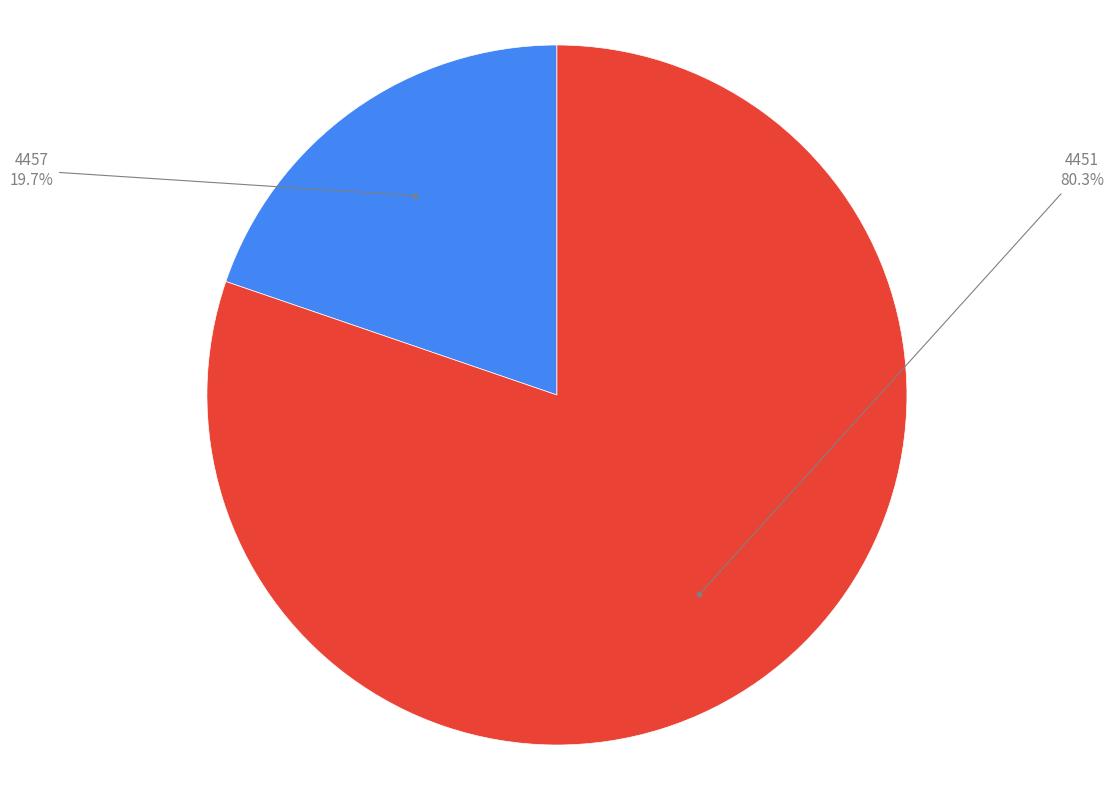

Is there a majority slice in this chart?

Yes